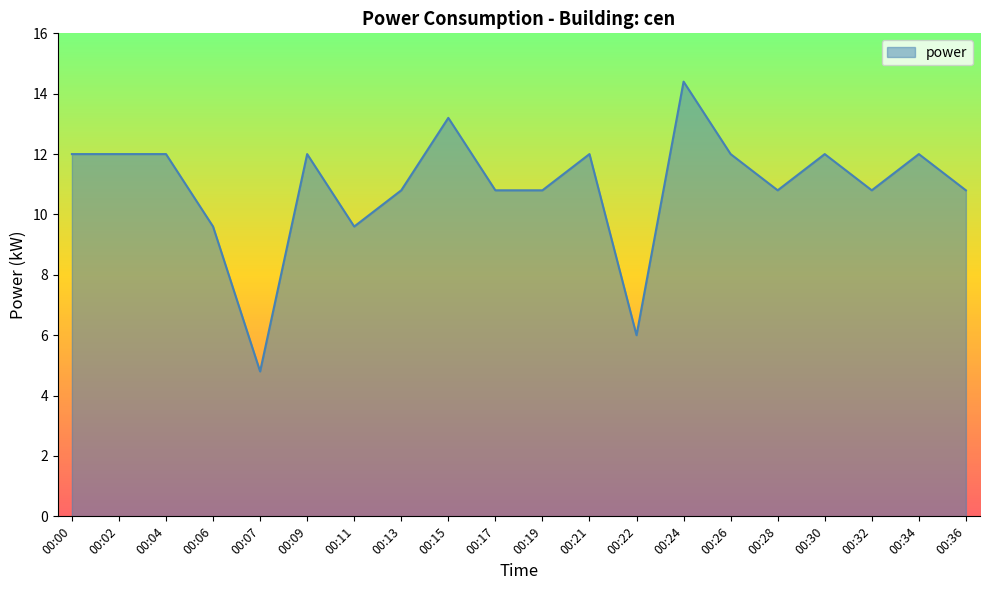

Is it true that the value at 00:19 is 4.3?

False